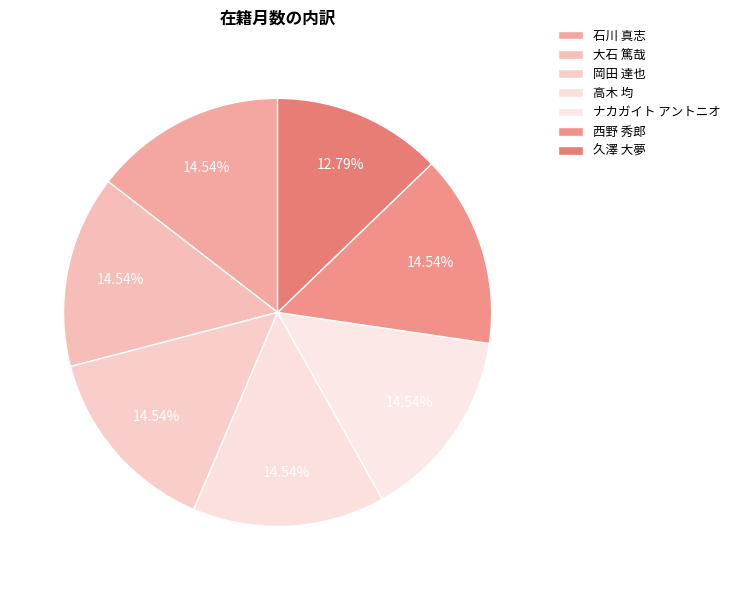

How many segments does this pie chart have?

7